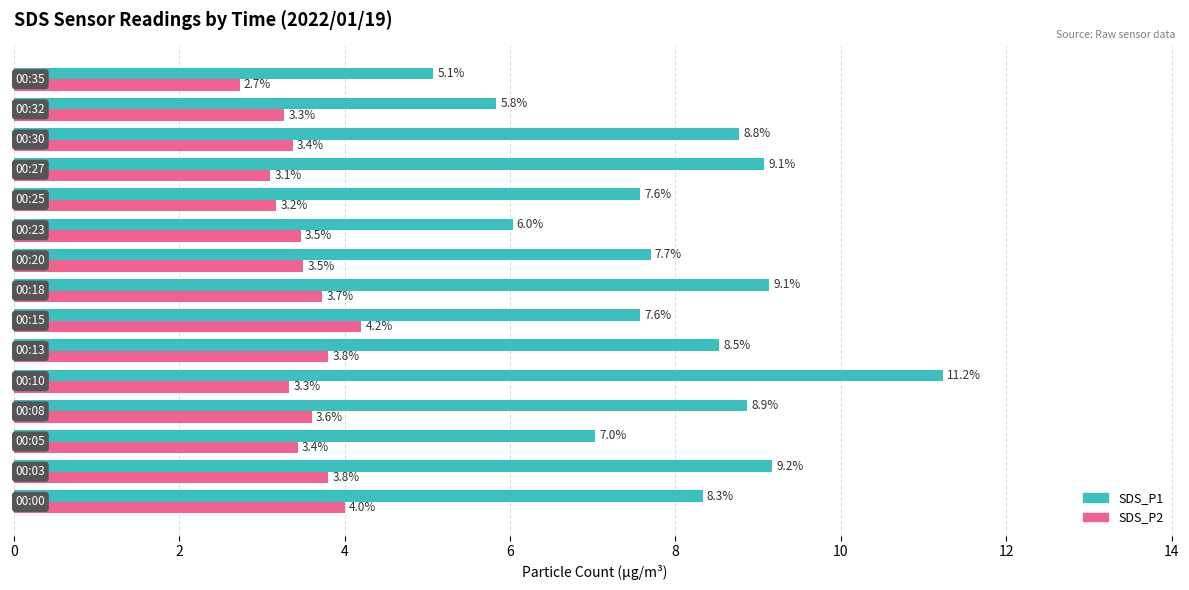

Which series has the largest total across all categories?

SDS_P1